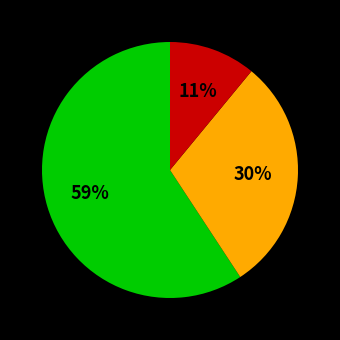

How many segments does this pie chart have?

3